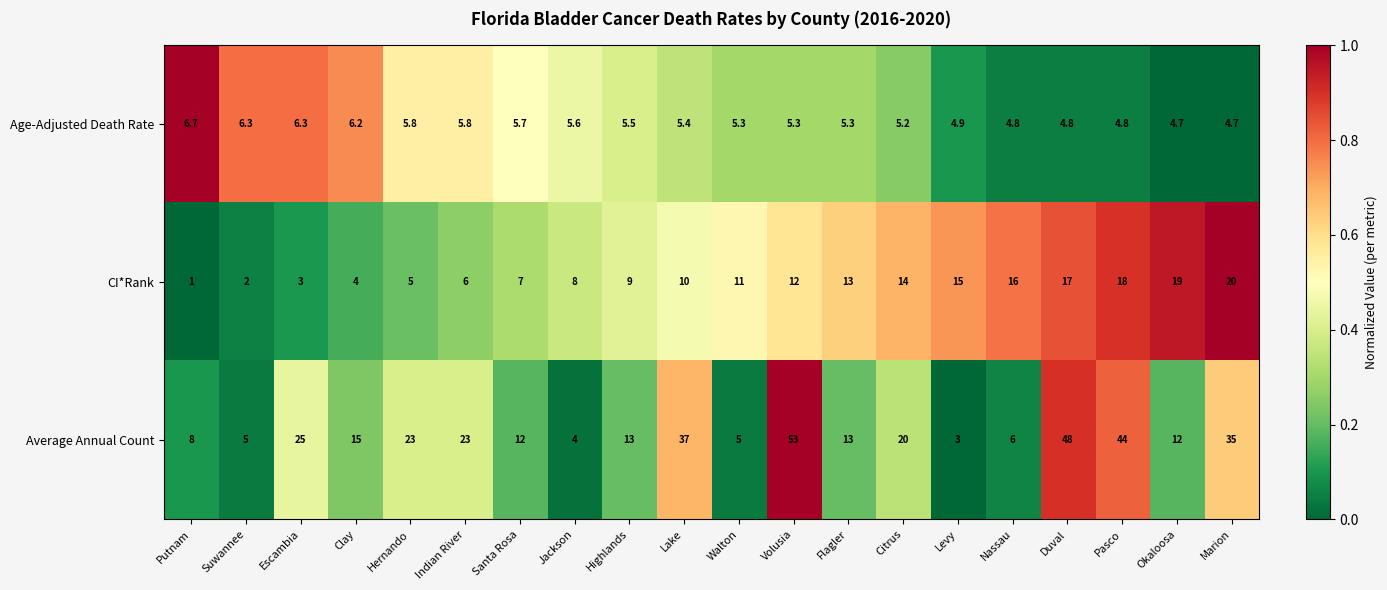

What is the total value across all series at Escambia?

34.3